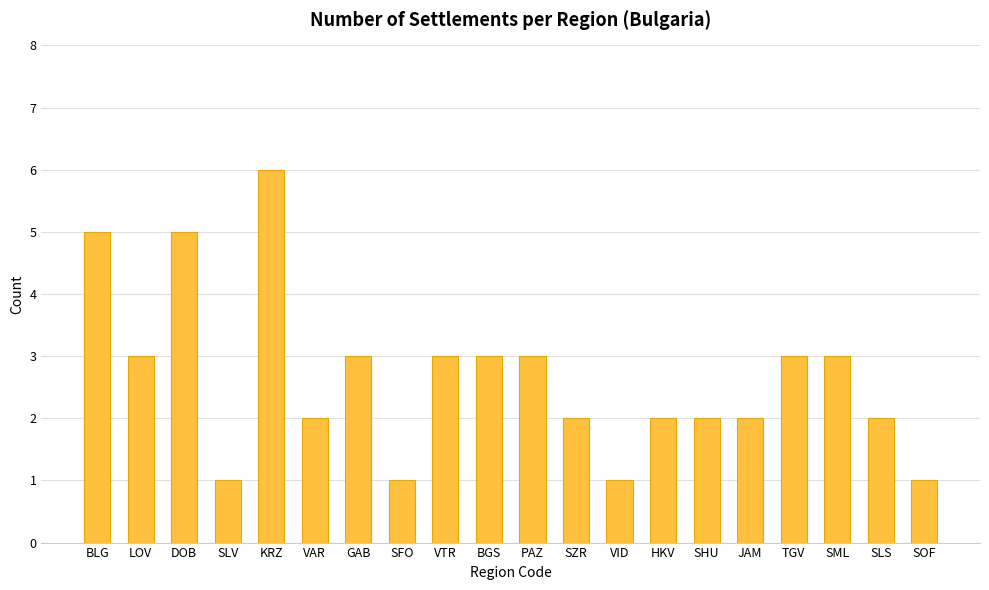

Reading right to left, list all the values displayed in this chart.

1	2	3	3	2	2	2	1	2	3	3	3	1	3	2	6	1	5	3	5